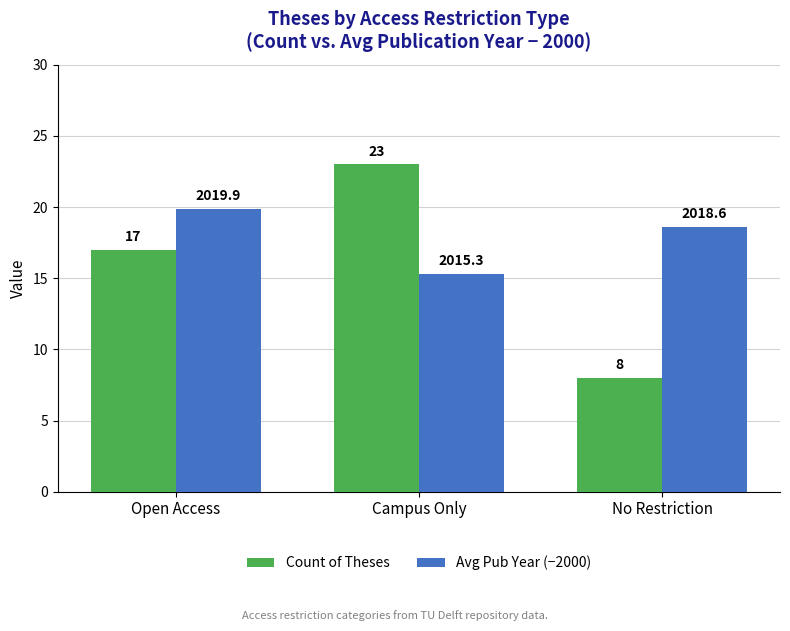

What is the average value of the Count of Theses series?

16.0